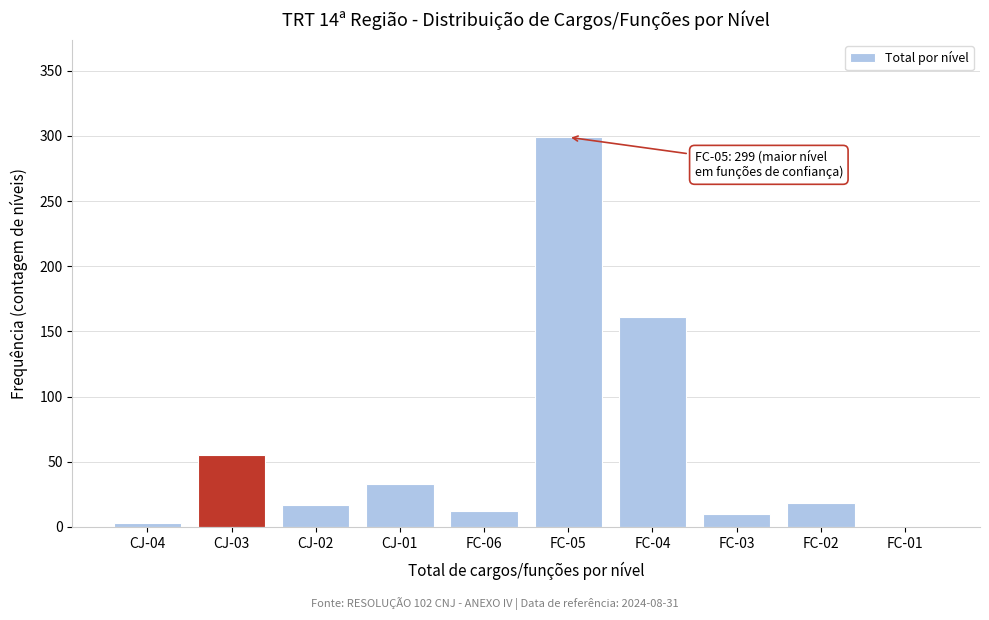

What is the change in value from CJ-03 to FC-05?

+244